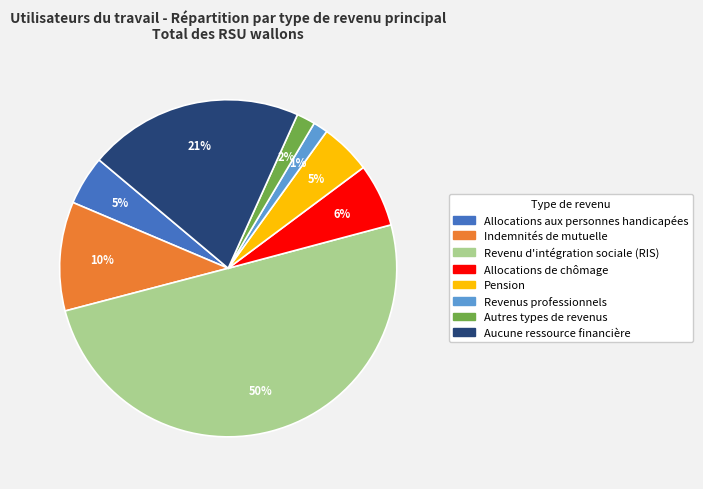

Combined, do Pension and Autres types de revenus account for over 50%?

No